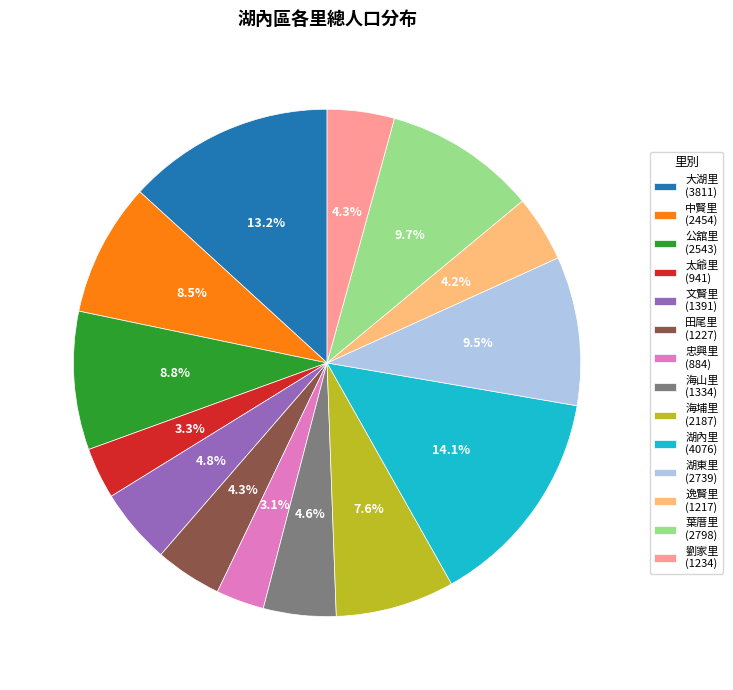

To the nearest percent, what is the combined percentage of 逸賢里 and 劉家里?

8%